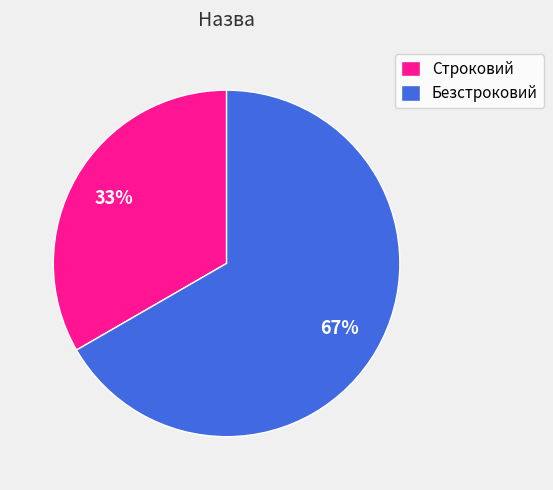

What is the largest slice in the pie chart?

Безстроковий